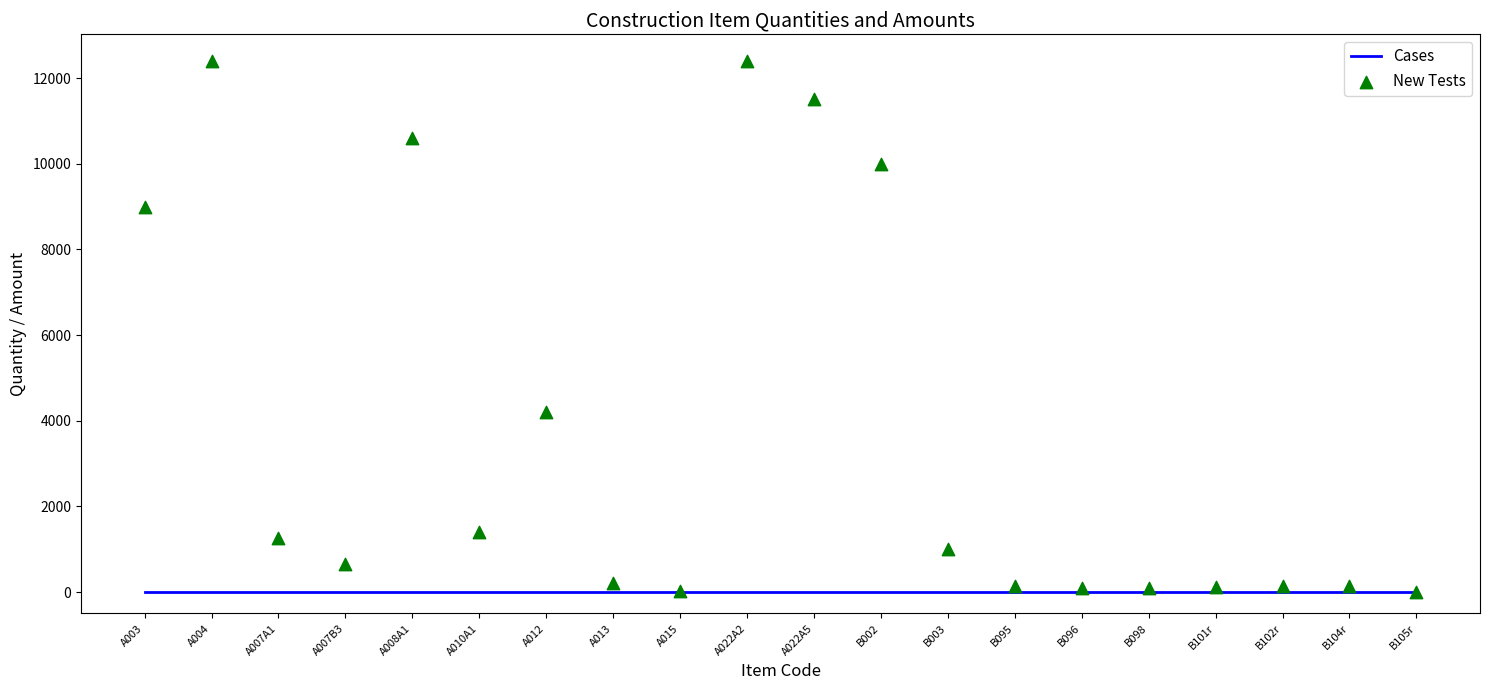

Which series reaches the maximum Y coordinate?

New Tests